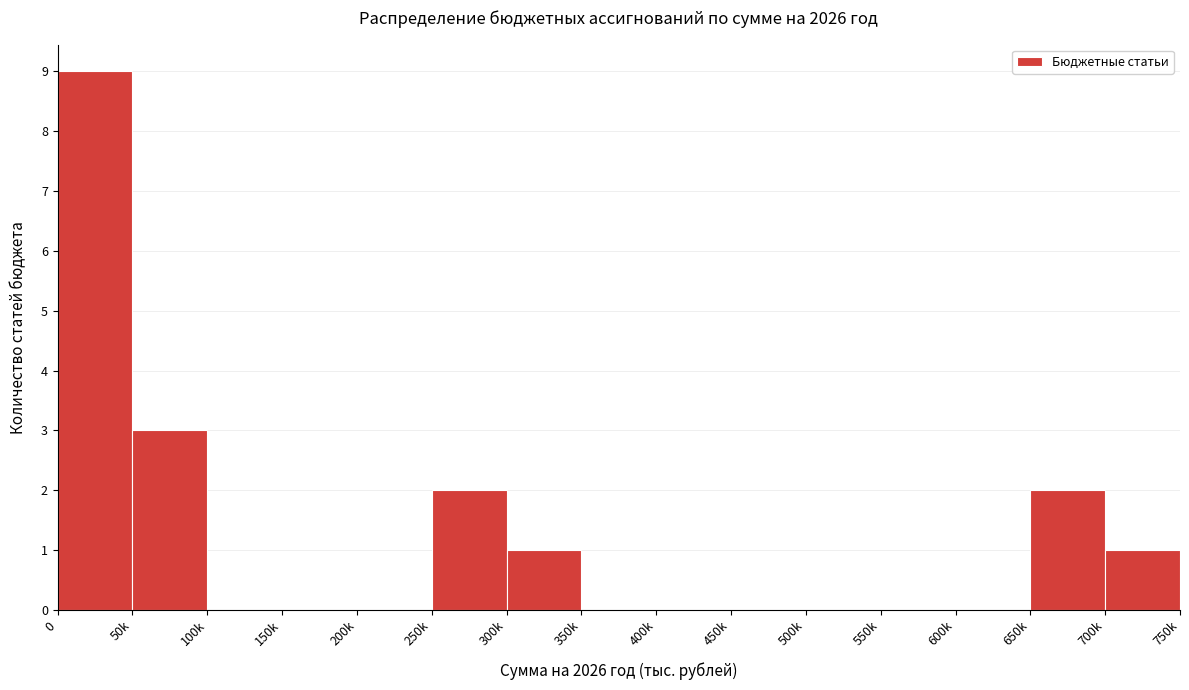

Reading left to right, transcribe all the data shown in this chart.

0=9	50k=3	100k=0	150k=0	200k=0	250k=2	300k=1	350k=0	400k=0	450k=0	500k=0	550k=0	600k=0	650k=2	700k=1